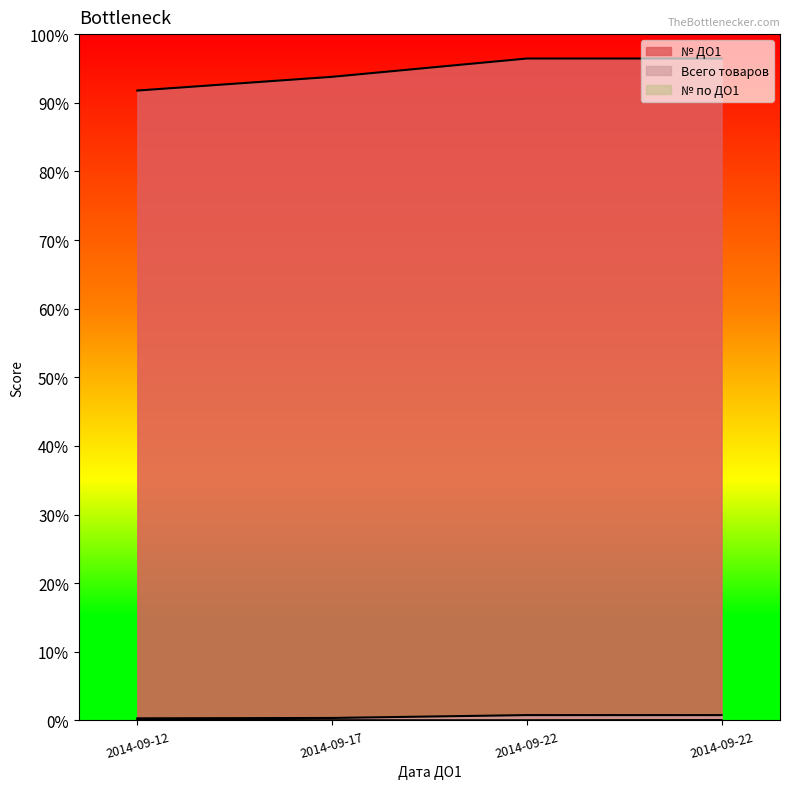

List the series in order of their peak value, lowest first.

№ по ДО1, Всего товаров, № ДО1